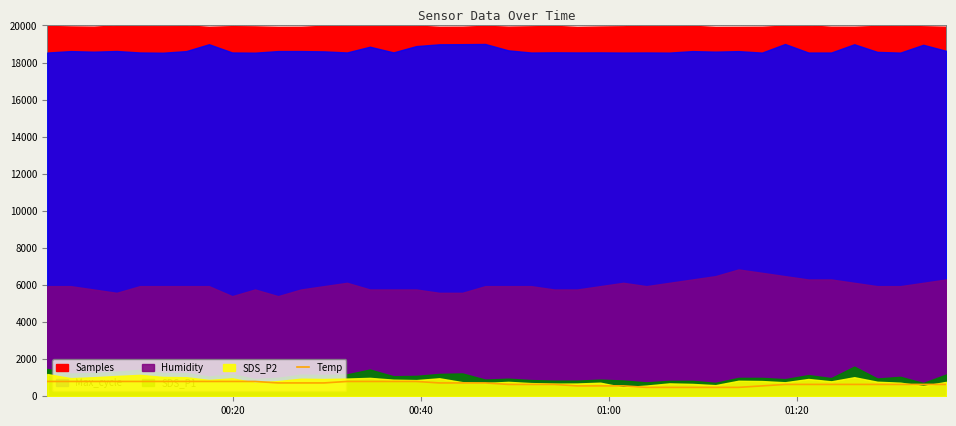

True or false: the data has more than 0 interior local peaks.

False